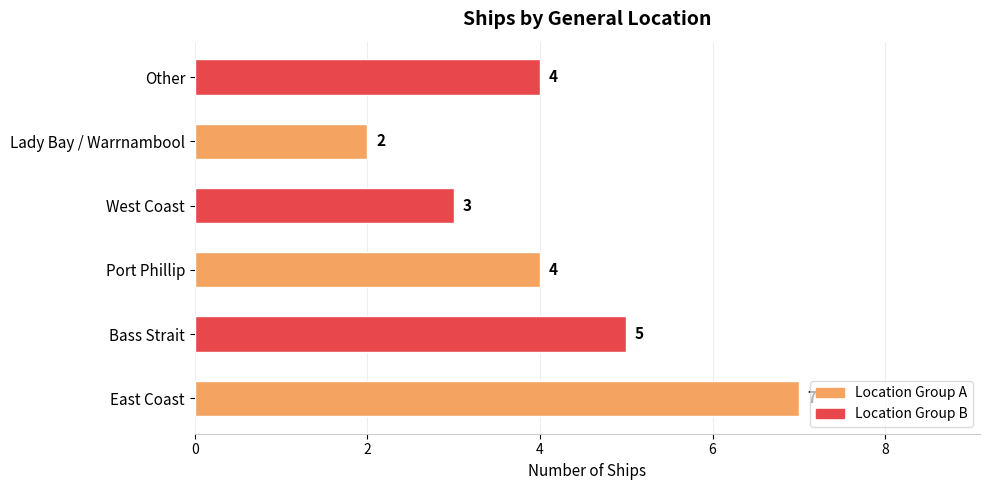

Count the values in the range 3 to 5.

4